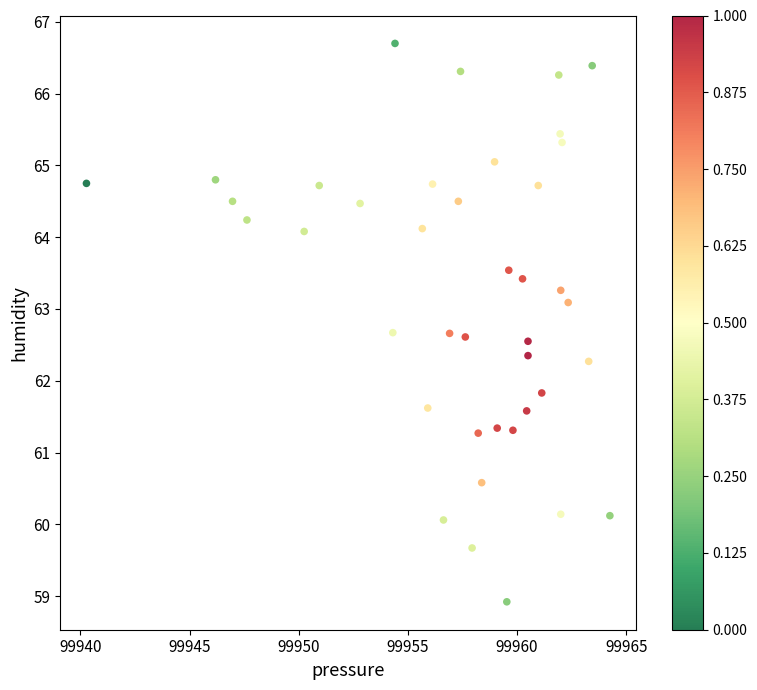

What is the range of X values (max minus min)?

24.0